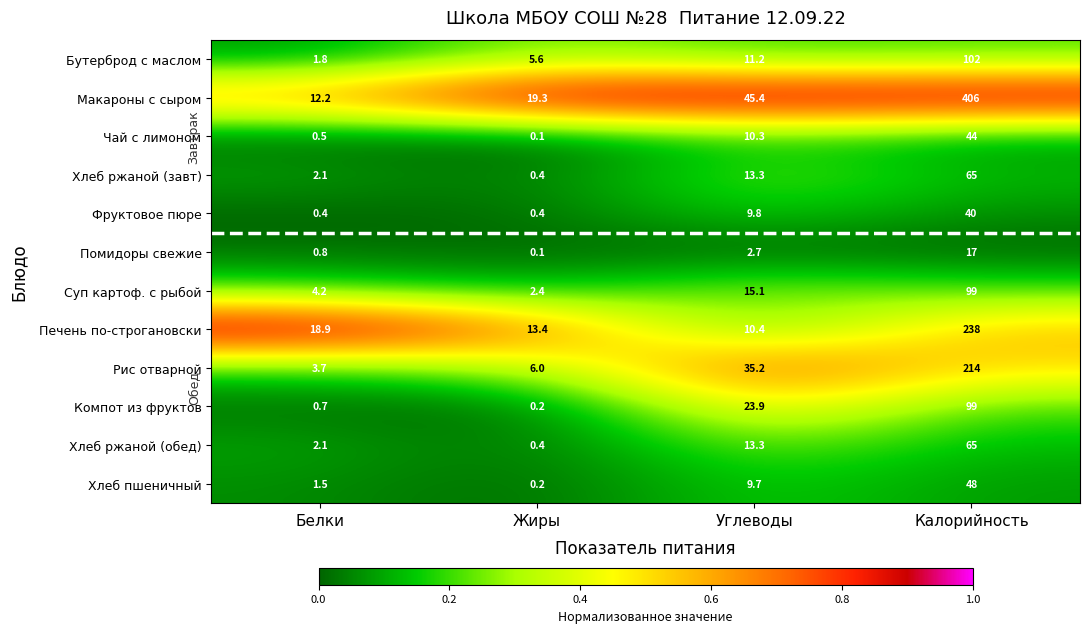

What is the maximum value shown in the chart?

406.0